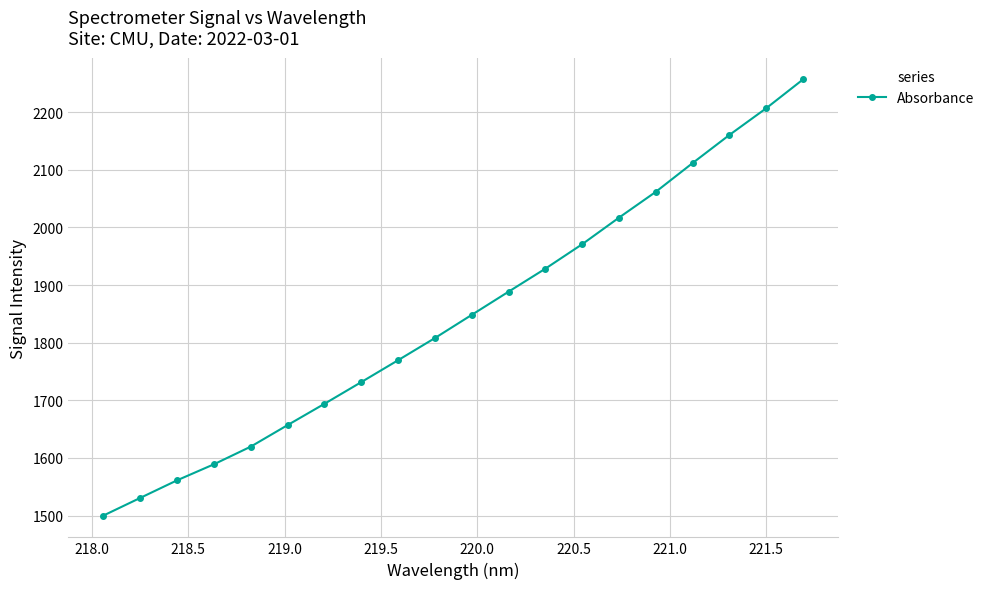

True or false: there are more than 0 points higher than both neighbors.

False